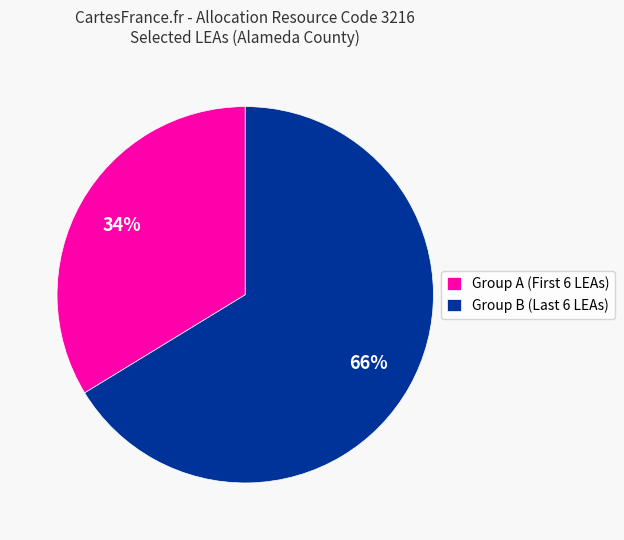

Rank the categories by value from lowest to highest.

Group A (First 6 LEAs), Group B (Last 6 LEAs)